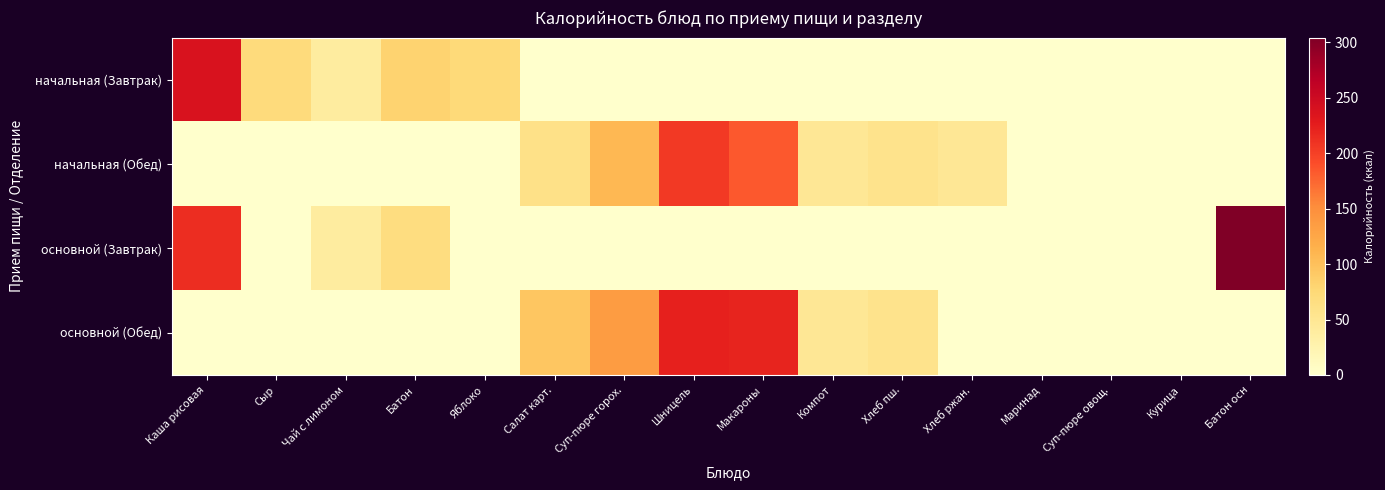

Reading left to right, transcribe all the data shown in this chart.

начальная (Завтрак): Каша рисовая=238.5	Сыр=70.1	Чай с лимоном=38.7	Батон=80.9	Яблоко=73.0	Салат карт.=0.0	Суп-пюре горох.=0.0	Шницель=0.0	Макароны=0.0	Компот=0.0	Хлеб пш.=0.0	Хлеб ржан.=0.0	Маринад=0.0	Суп-пюре овощ.=0.0	Курица=0.0	Батон осн=0.0
начальная (Обед): Каша рисовая=0.0	Сыр=0.0	Чай с лимоном=0.0	Батон=0.0	Яблоко=0.0	Салат карт.=60.5	Суп-пюре горох.=107.3	Шницель=205.2	Макароны=183.9	Компот=47.7	Хлеб пш.=56.0	Хлеб ржан.=48.4	Маринад=0.0	Суп-пюре овощ.=0.0	Курица=0.0	Батон осн=0.0
основной (Завтрак): Каша рисовая=213.3	Сыр=0.0	Чай с лимоном=38.7	Батон=67.4	Яблоко=0.0	Салат карт.=0.0	Суп-пюре горох.=0.0	Шницель=0.0	Макароны=0.0	Компот=0.0	Хлеб пш.=0.0	Хлеб ржан.=0.0	Маринад=0.0	Суп-пюре овощ.=0.0	Курица=0.0	Батон осн=304.1
основной (Обед): Каша рисовая=0.0	Сыр=0.0	Чай с лимоном=0.0	Батон=0.0	Яблоко=0.0	Салат карт.=94.6	Суп-пюре горох.=136.2	Шницель=223.3	Макароны=220.7	Компот=47.7	Хлеб пш.=56.0	Хлеб ржан.=0.0	Маринад=0.0	Суп-пюре овощ.=0.0	Курица=0.0	Батон осн=0.0